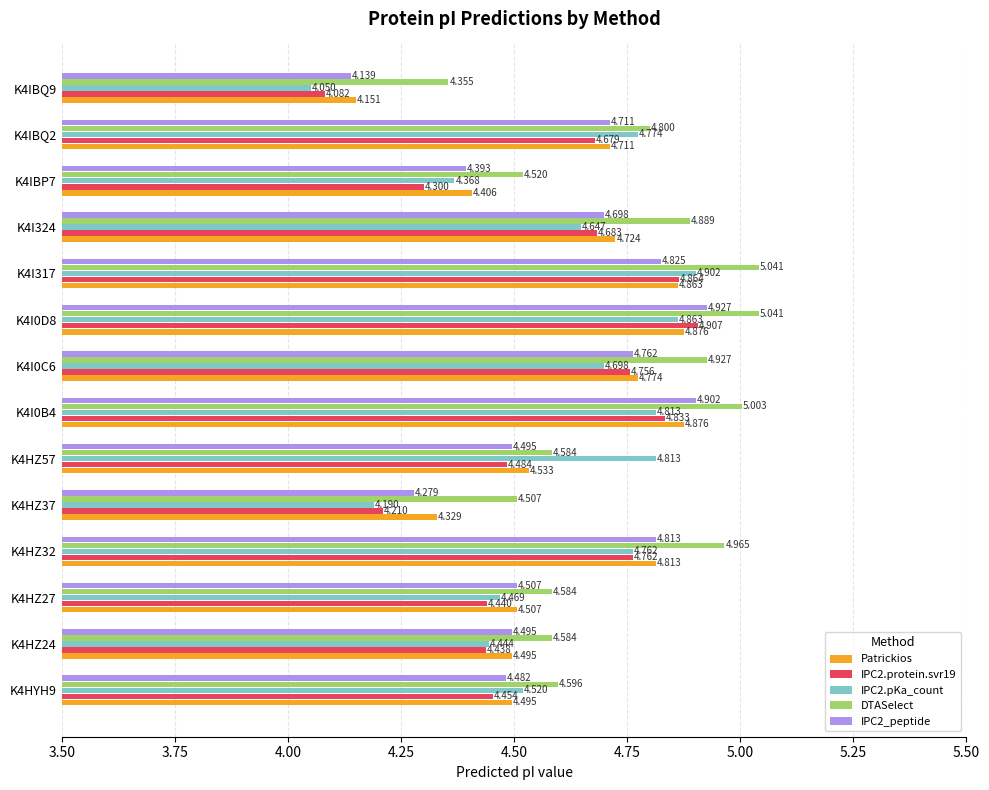

How many categories are shown in the chart?

14